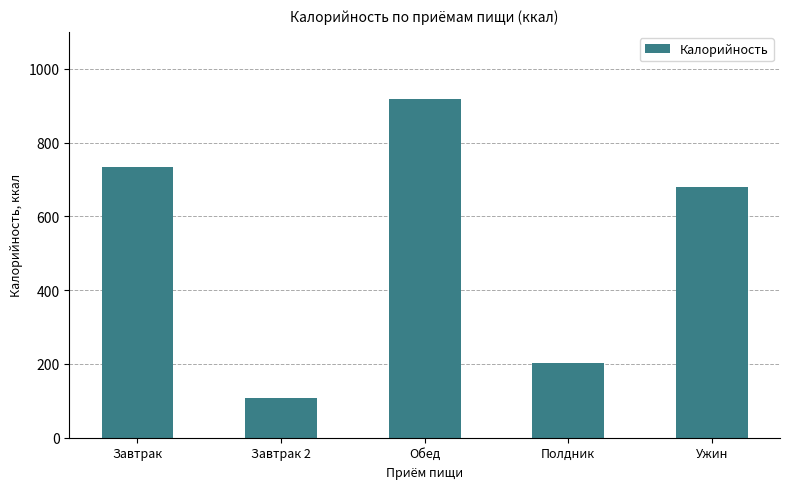

Rank the categories by value from highest to lowest.

Обед, Завтрак, Ужин, Полдник, Завтрак 2